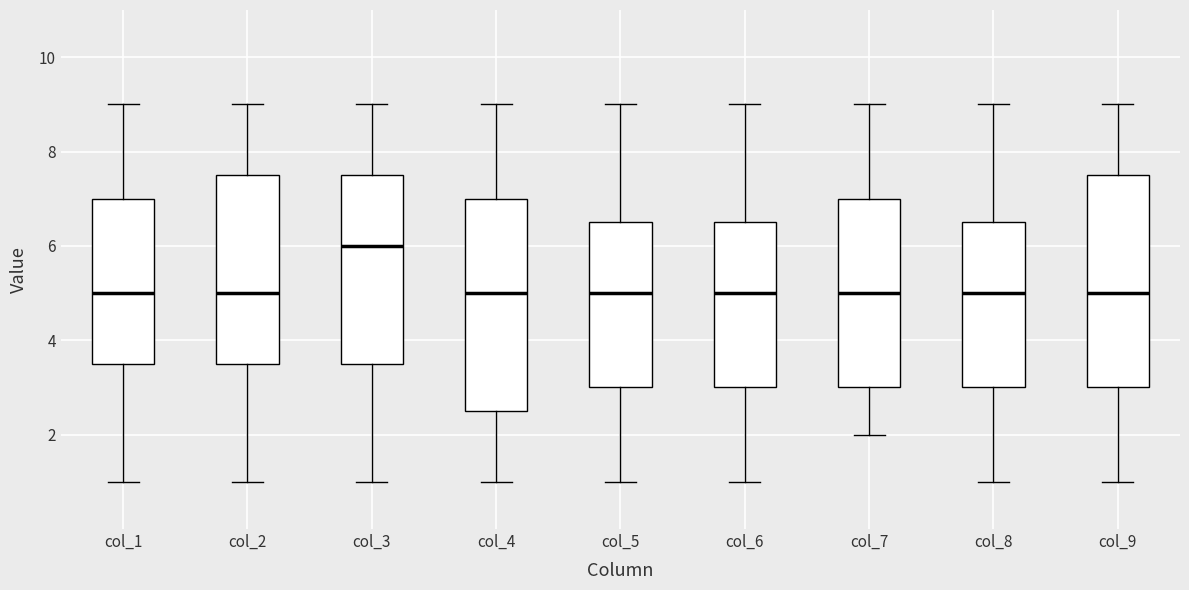

Reading left to right, read every box against the y-axis: the position of its median line, the range the box covers, and the ends of its whiskers. The values are not printed on the chart, so give them approximately, as read against the axis.

col_1: median 5.0, box 3.6 to 7.0, whiskers 1.0 to 9.0
col_2: median 5.0, box 3.6 to 7.6, whiskers 1.0 to 9.0
col_3: median 6.0, box 3.6 to 7.6, whiskers 1.0 to 9.0
col_4: median 5.0, box 2.6 to 7.0, whiskers 1.0 to 9.0
col_5: median 5.0, box 3.0 to 6.6, whiskers 1.0 to 9.0
col_6: median 5.0, box 3.0 to 6.6, whiskers 1.0 to 9.0
col_7: median 5.0, box 3.0 to 7.0, whiskers 2.0 to 9.0
col_8: median 5.0, box 3.0 to 6.6, whiskers 1.0 to 9.0
col_9: median 5.0, box 3.0 to 7.6, whiskers 1.0 to 9.0